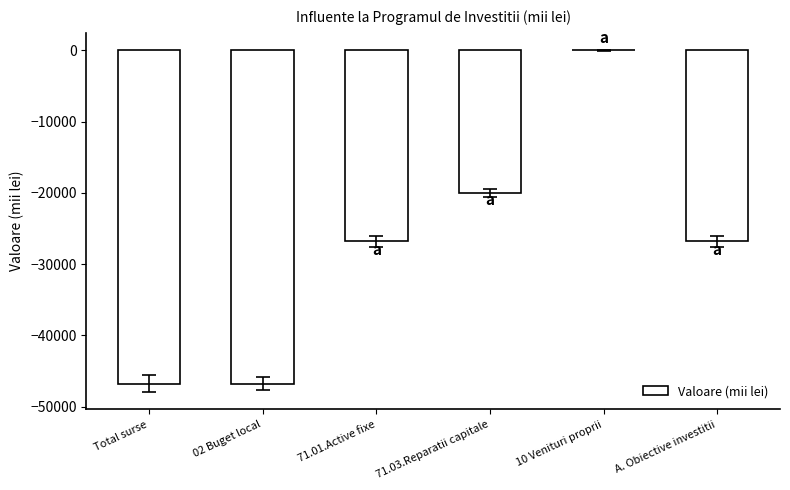

Between Total surse and A. Obiective investitii, which is larger?

A. Obiective investitii